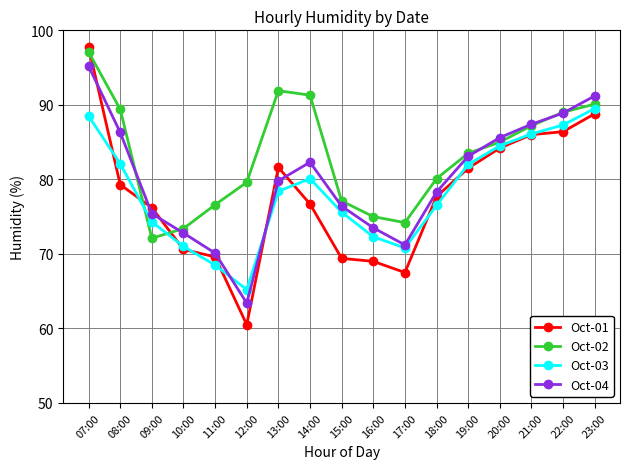

What is the sum of all Oct-02 values?

1412.6